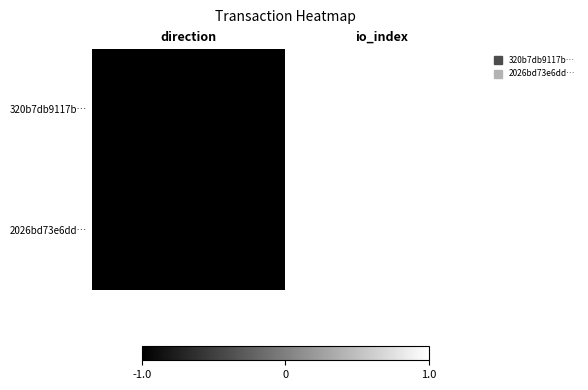

Which label corresponds to the smallest value in the chart?

direction